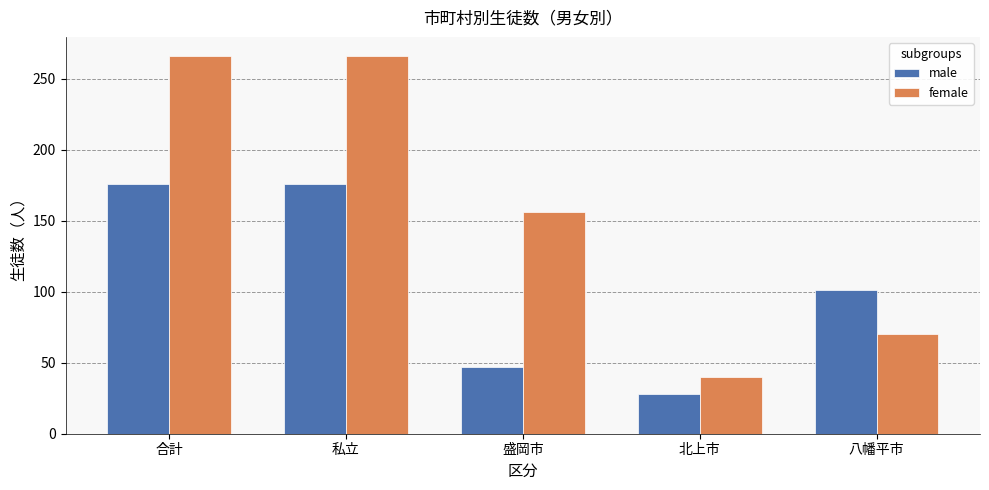

Reading left to right, extract all data points from this chart.

male: 合計=176	私立=176	盛岡市=47	北上市=28	八幡平市=101
female: 合計=266	私立=266	盛岡市=156	北上市=40	八幡平市=70